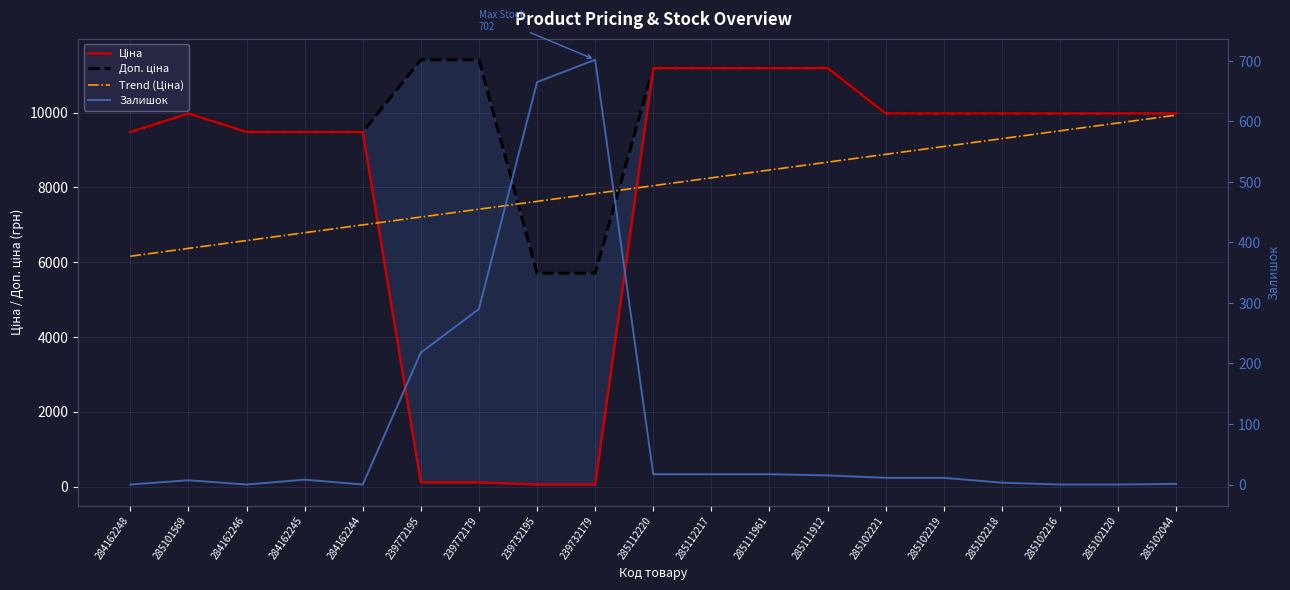

Rank the series by their maximum value, from highest to lowest.

Доп. ціна, Ціна, Trend (Ціна), Залишок